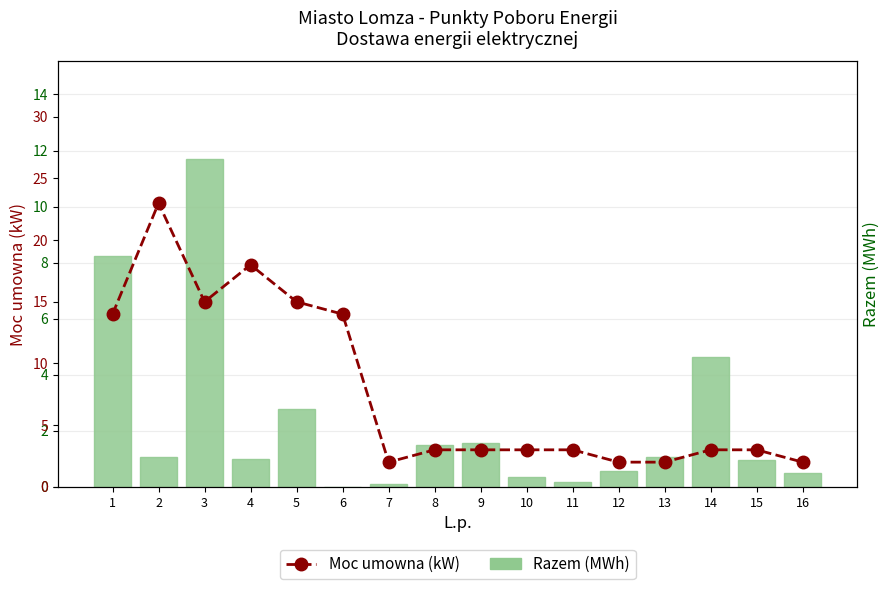

Which series has the largest total across all categories?

Moc umowna (kW)